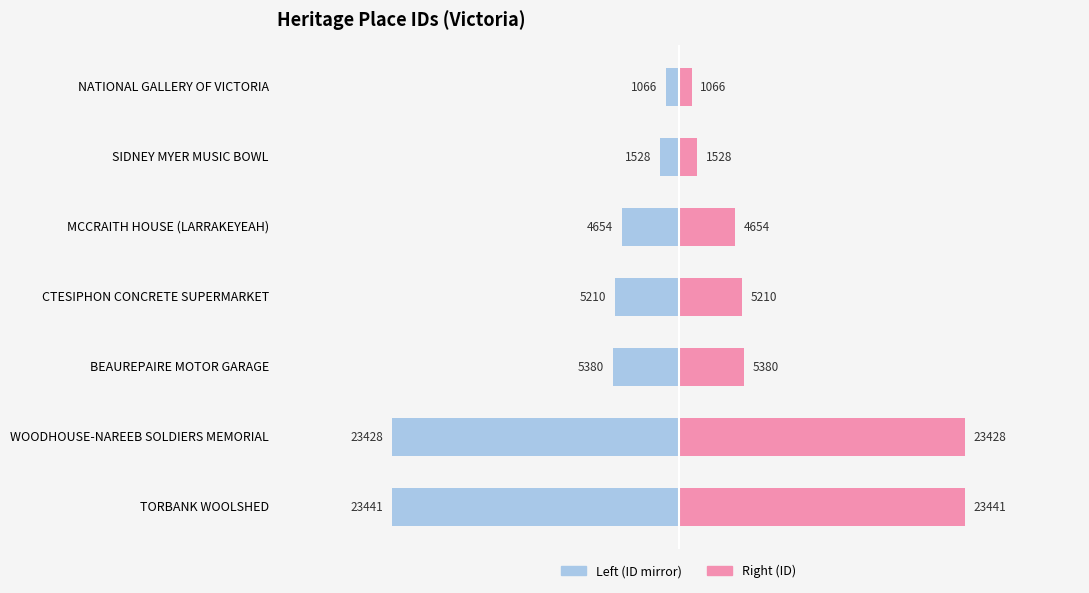

Which series changed the most between SIDNEY MYER MUSIC BOWL and WOODHOUSE-NAREEB SOLDIERS MEMORIAL?

ID